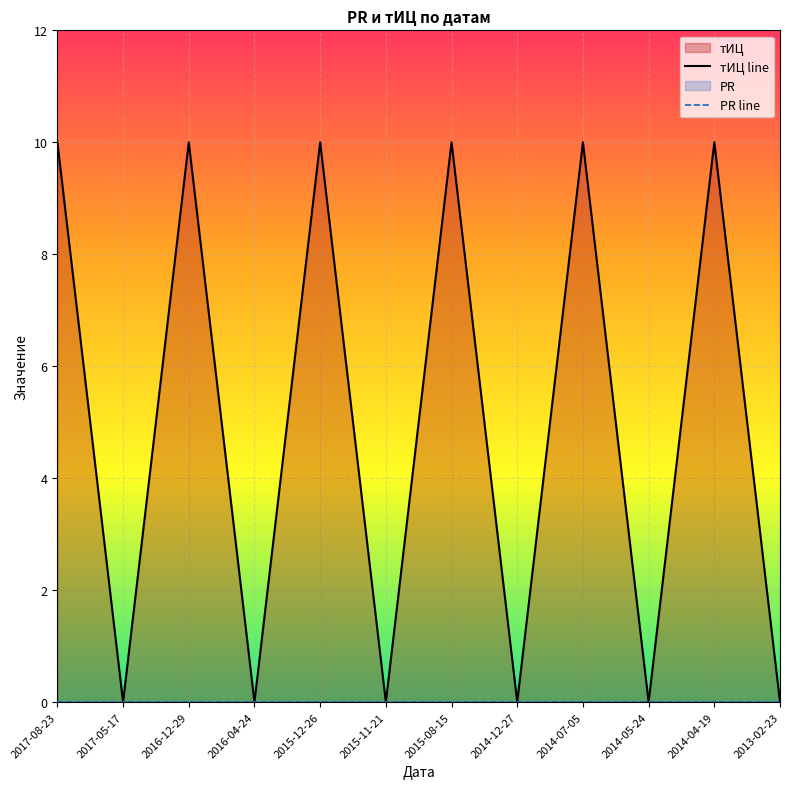

At which label is тИЦ line closest to 5?

2017-08-23